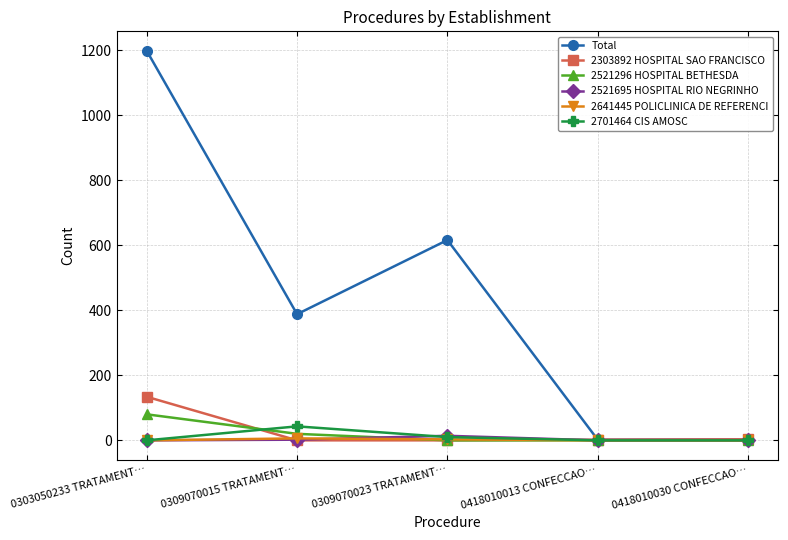

What is the spread (max minus min) of values at 0309070015 TRATAMENT…?

388